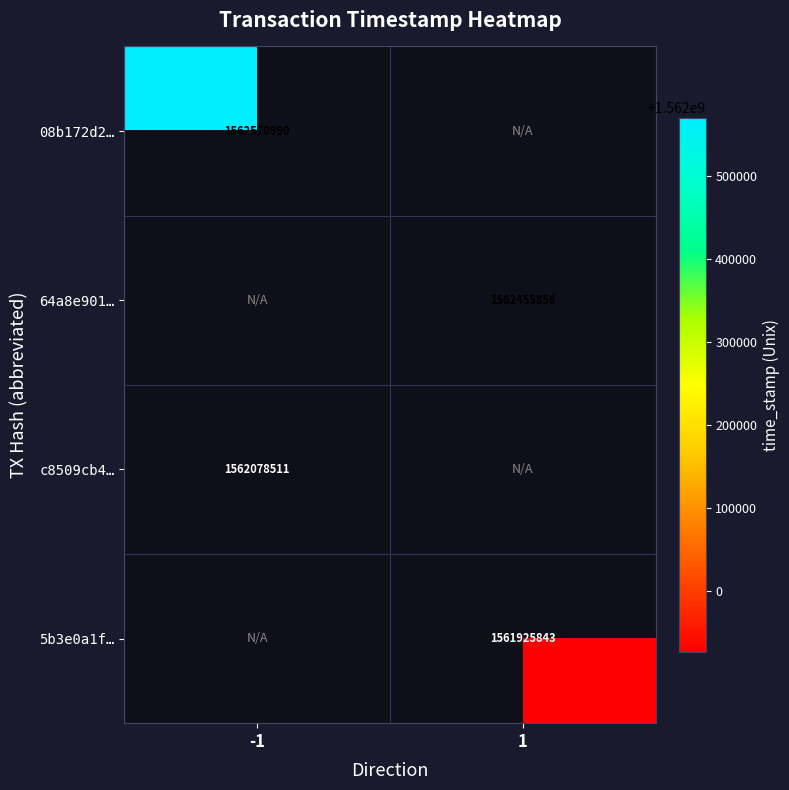

The 08b172d2… series shows 1562570990 at -1. True or false?

True